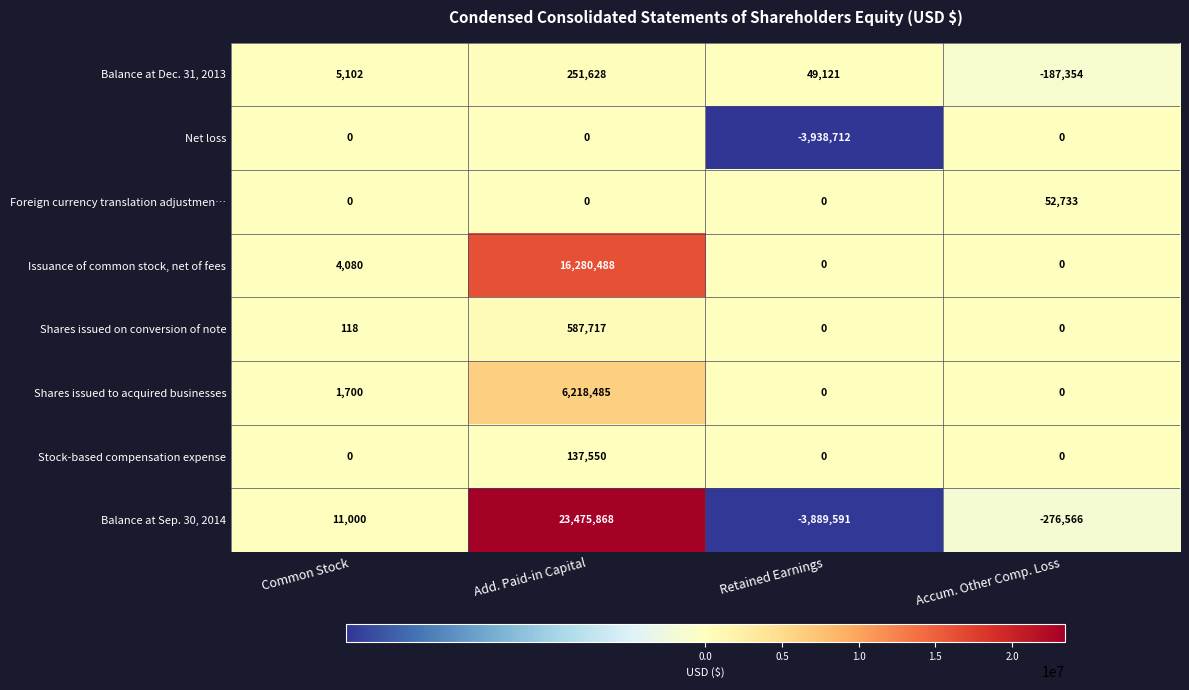

At how many categories does at least one series exceed 7144088?

1